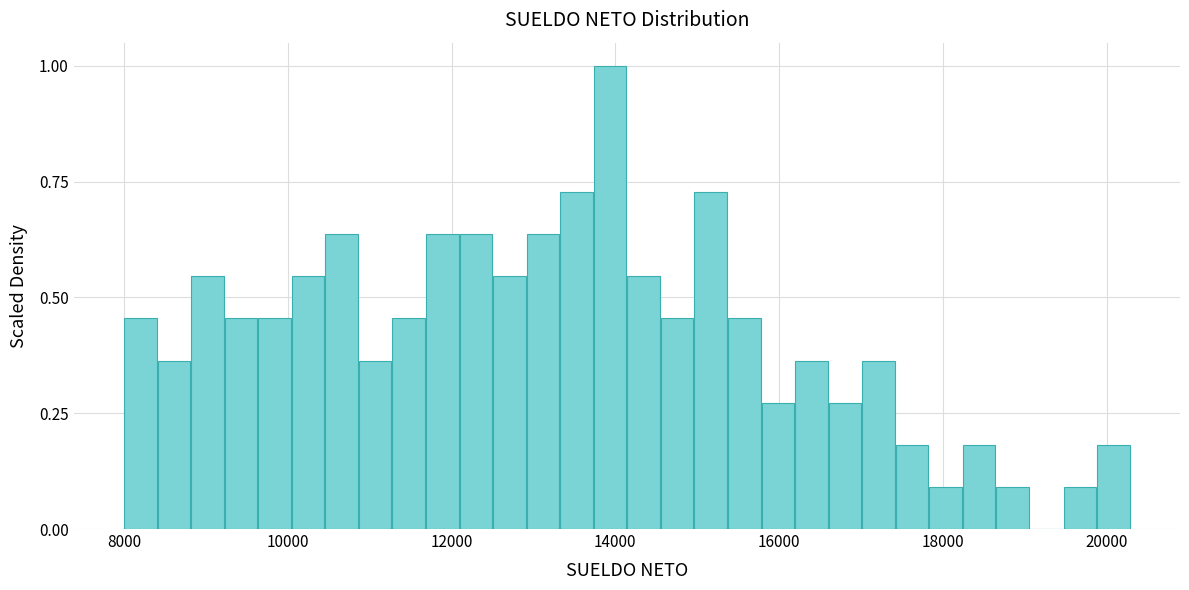

Around what value on the x-axis is the tallest bar? Give the approximate position of its centre, as read against the axis.

14000